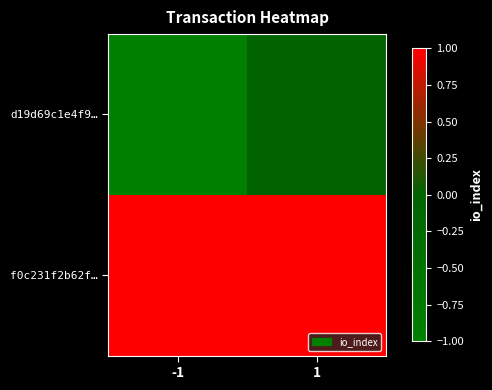

Which series has the largest total across all categories?

f0c231f2b62f…